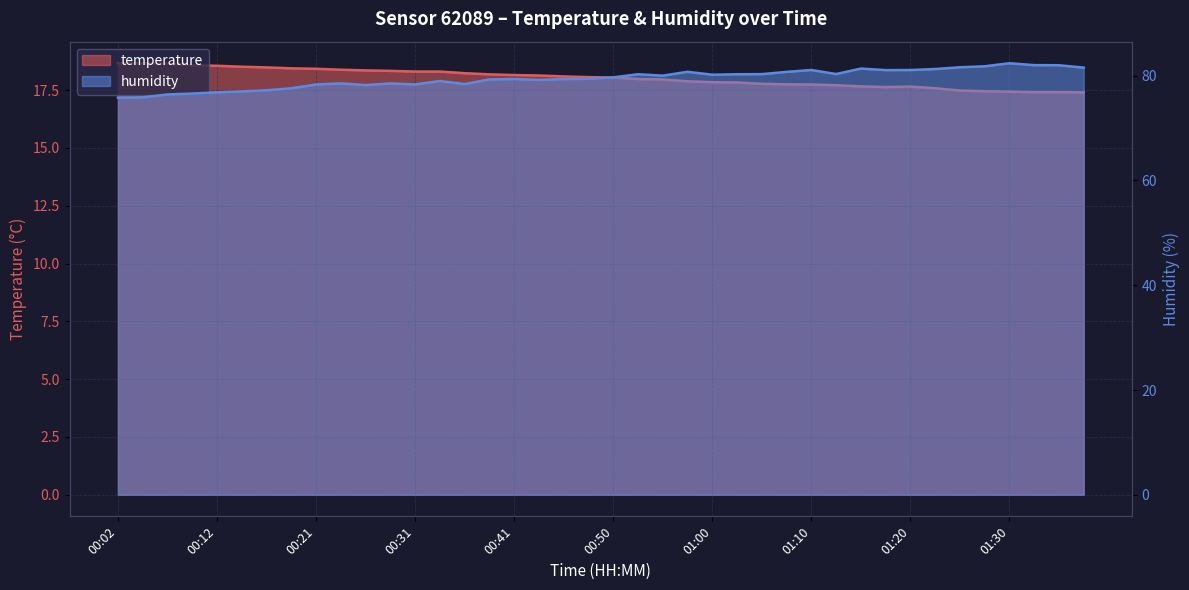

Reading right to left, transcribe all the data shown in this chart.

temperature: 17.4	17.4	17.4	17.4	17.4	17.5	17.6	17.6	17.6	17.7	17.7	17.7	17.8	17.8	17.8	17.8	17.9	18.0	18.0	18.0	18.1	18.1	18.1	18.1	18.2	18.2	18.3	18.3	18.3	18.4	18.4	18.4	18.4	18.5	18.5	18.6	18.6	18.6	18.7	18.7
humidity: 81.5	82.0	82.0	82.4	81.8	81.6	81.3	81.1	81.1	81.4	80.3	81.1	80.7	80.3	80.3	80.2	80.8	80.0	80.3	79.7	79.4	79.4	79.2	79.4	79.3	78.4	79.0	78.3	78.5	78.2	78.5	78.3	77.6	77.2	77.0	76.8	76.6	76.4	75.9	75.8